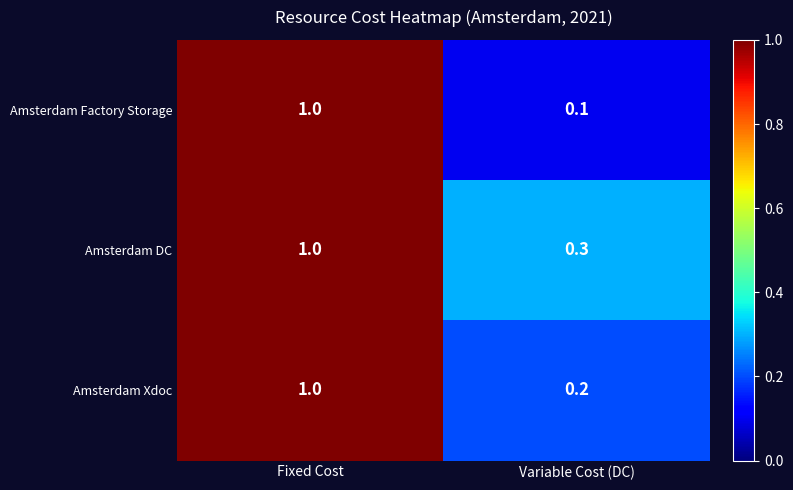

The value of Amsterdam DC at Variable Cost (DC) is 0.1. True or false?

False